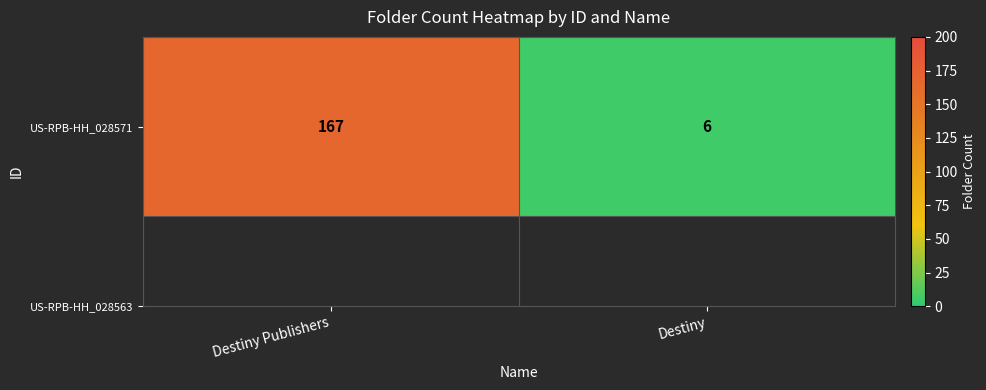

The value at Destiny is 2. True or false?

False